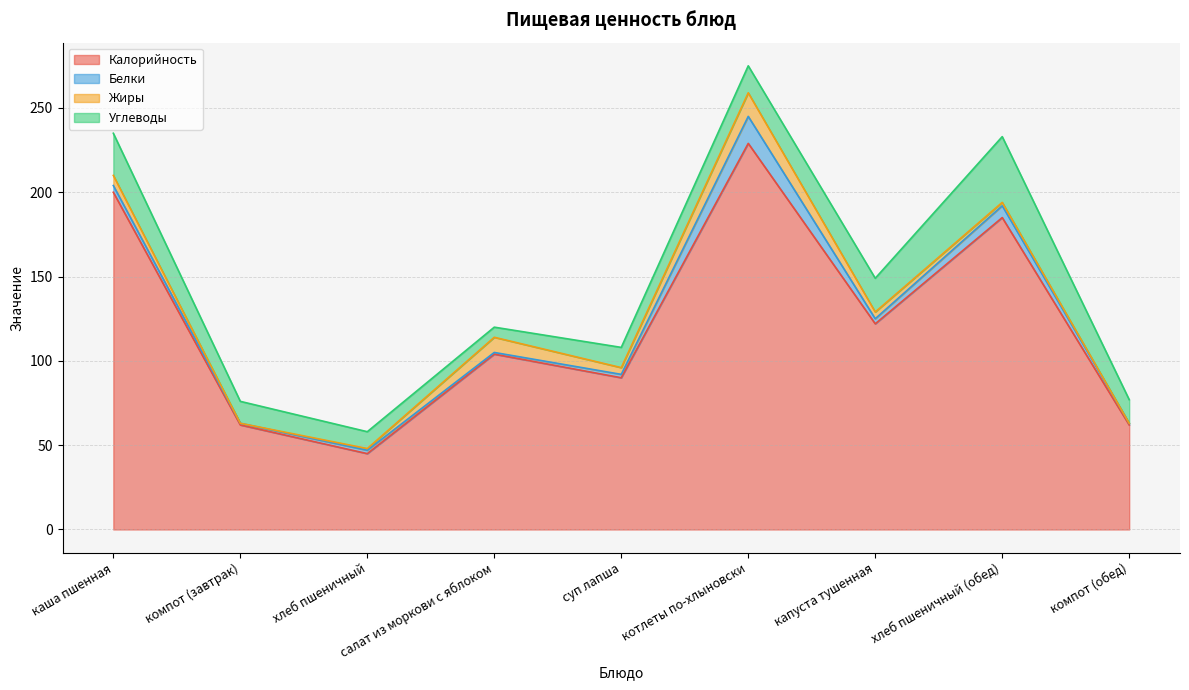

Reading right to left, list all the values displayed in this chart.

Калорийность: 62	185	122	229	90	104	45	62	200
Белки: 1	7	3	16	2	1	2	1	4
Жиры: 0	2	4	14	4	9	1	0	6
Углеводы: 14	39	20	16	12	6	10	13	25